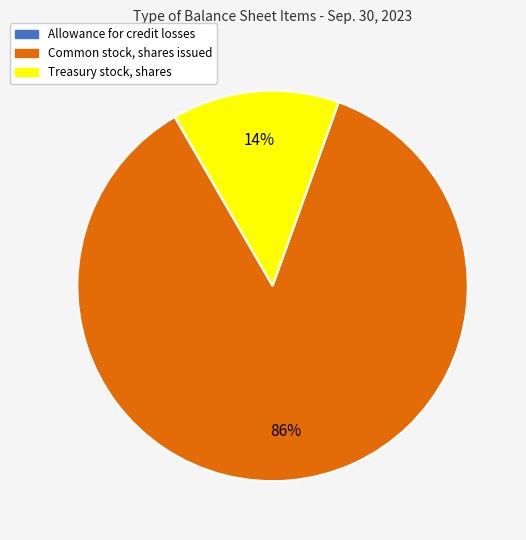

Between Common stock, shares issued and Treasury stock, shares, which is larger?

Common stock, shares issued